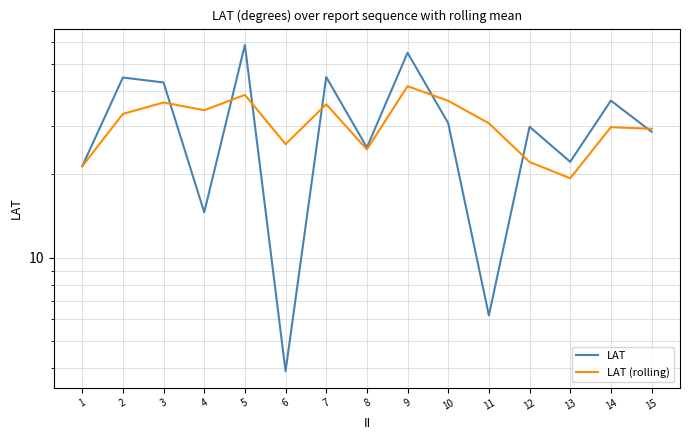

Is it true that LAT equals 25.0 at 8?

True